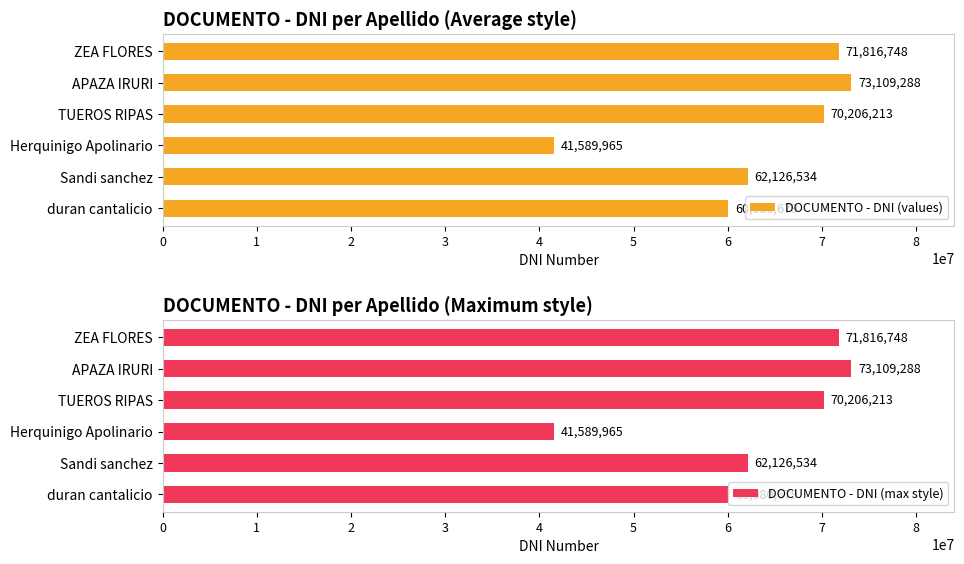

What is the minimum value shown in the chart?

41589965